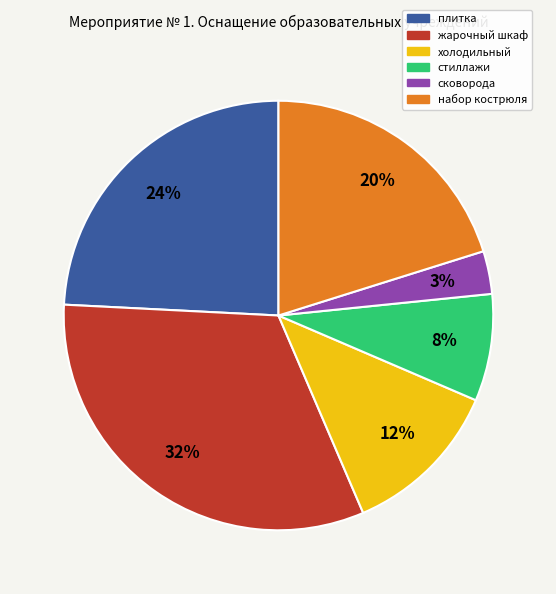

To the nearest percent, what is the combined percentage of набор кострюля and стиллажи?

28%